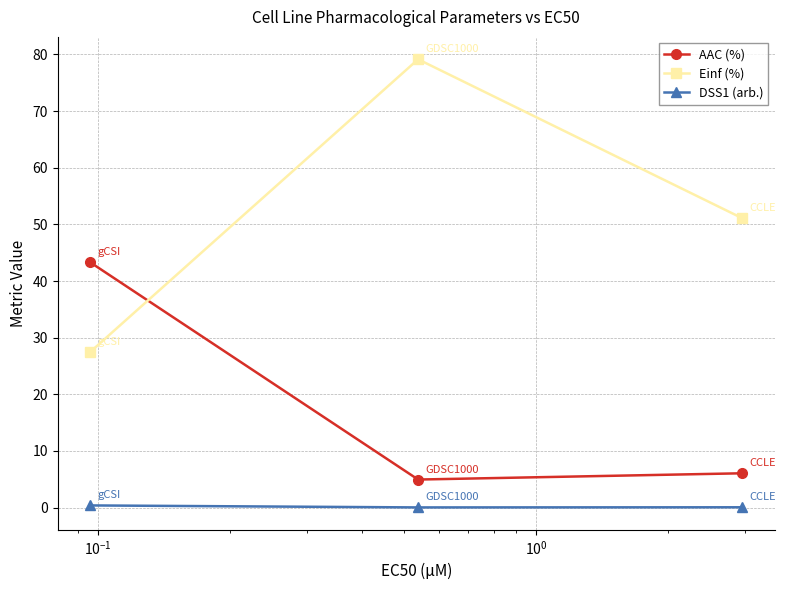

Which series has the largest total across all categories?

Einf (%)